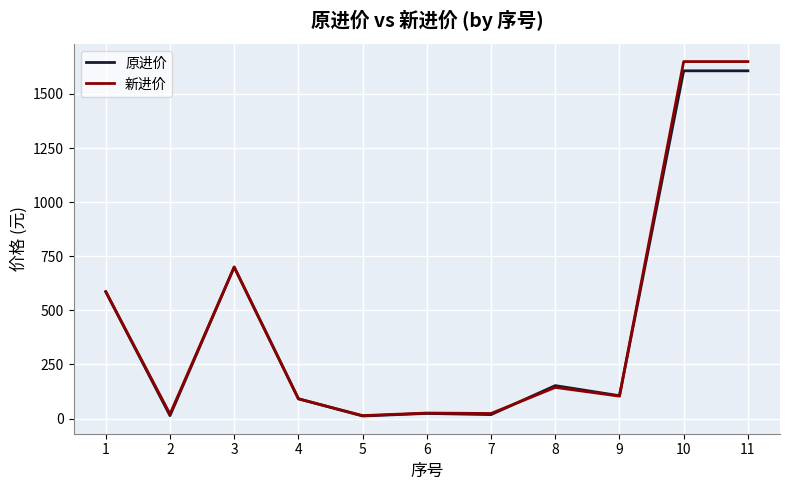

Does the chart have visible grid lines?

Yes